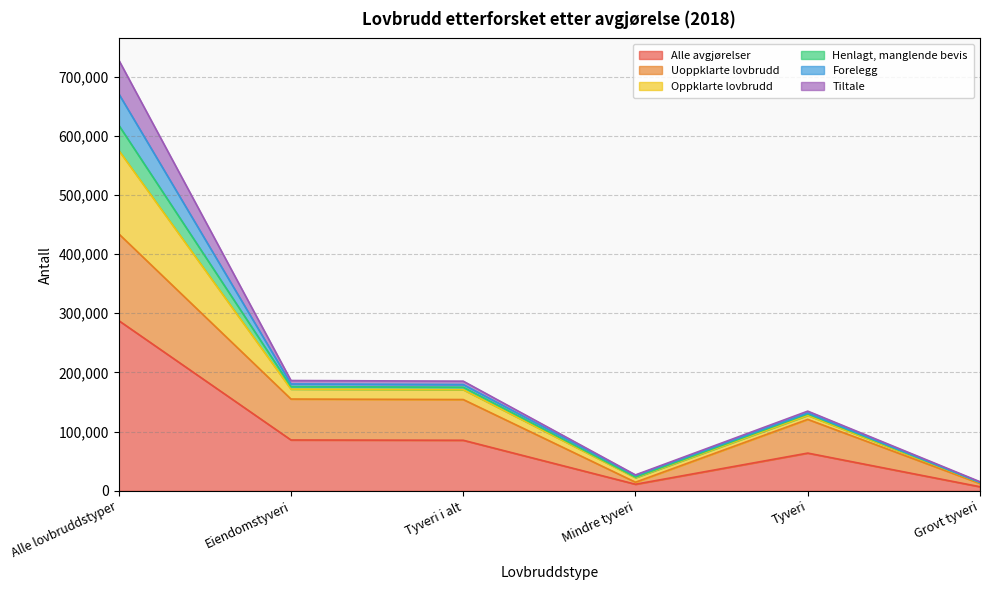

At which category is the sum across all series the highest?

Alle lovbruddstyper